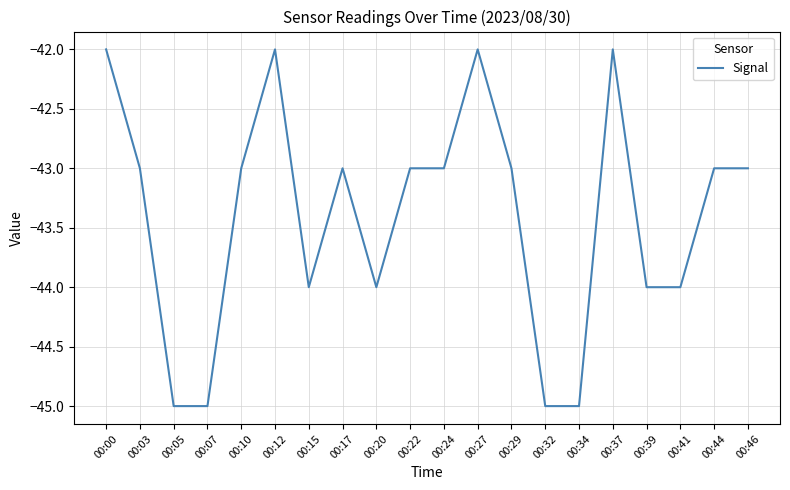

Which has a higher value, 00:20 or 00:37?

00:37